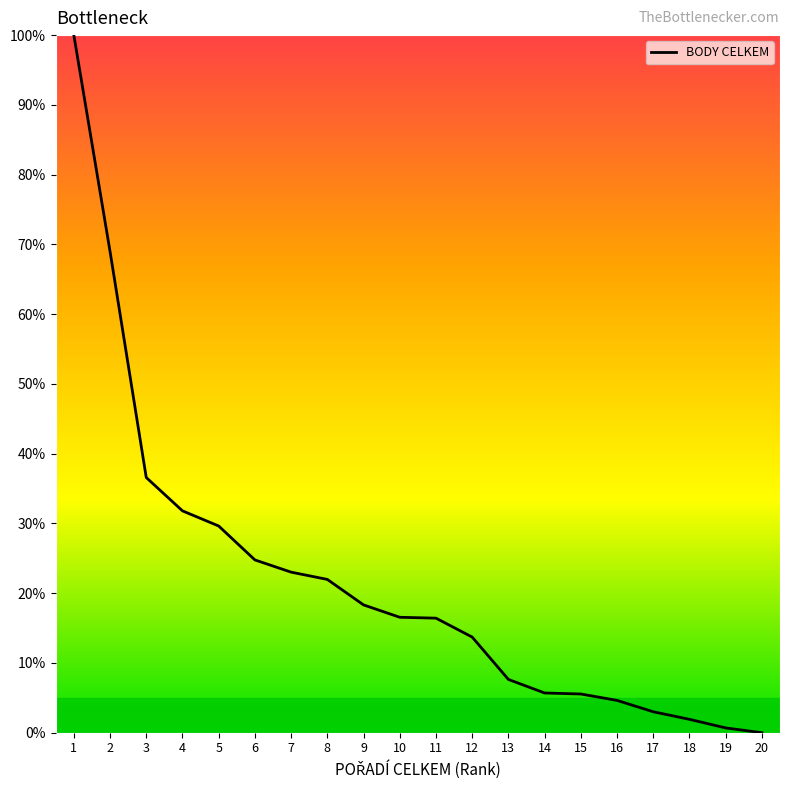

Is it true that the value at 3 is 36.6?

True